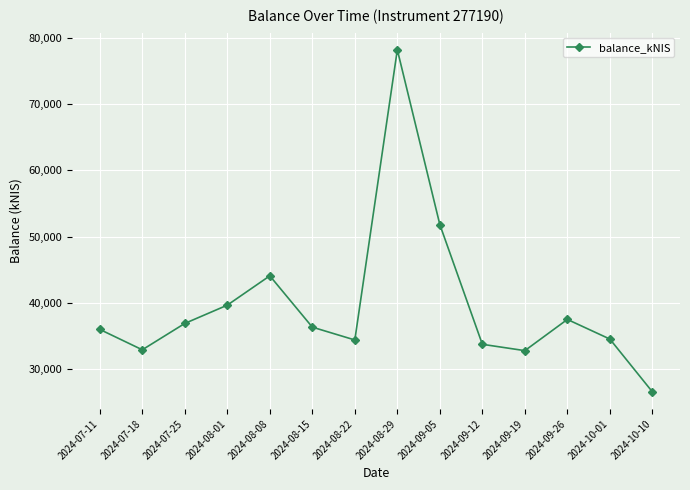

At which category does the data reach its first local valley?

2024-07-18